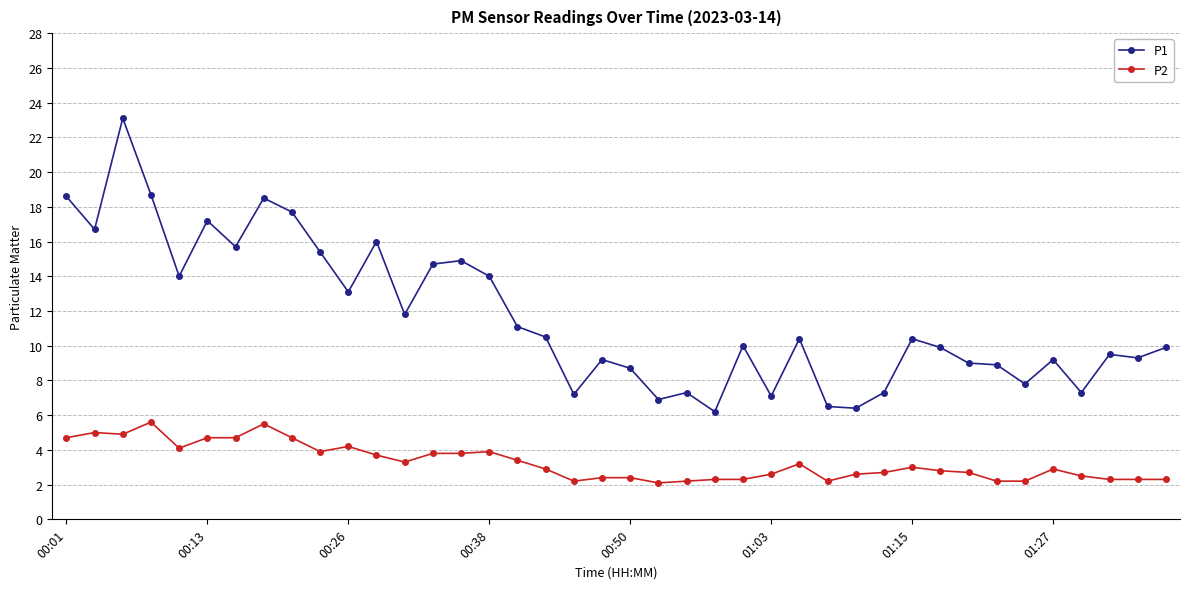

Which series has the largest total across all categories?

P1